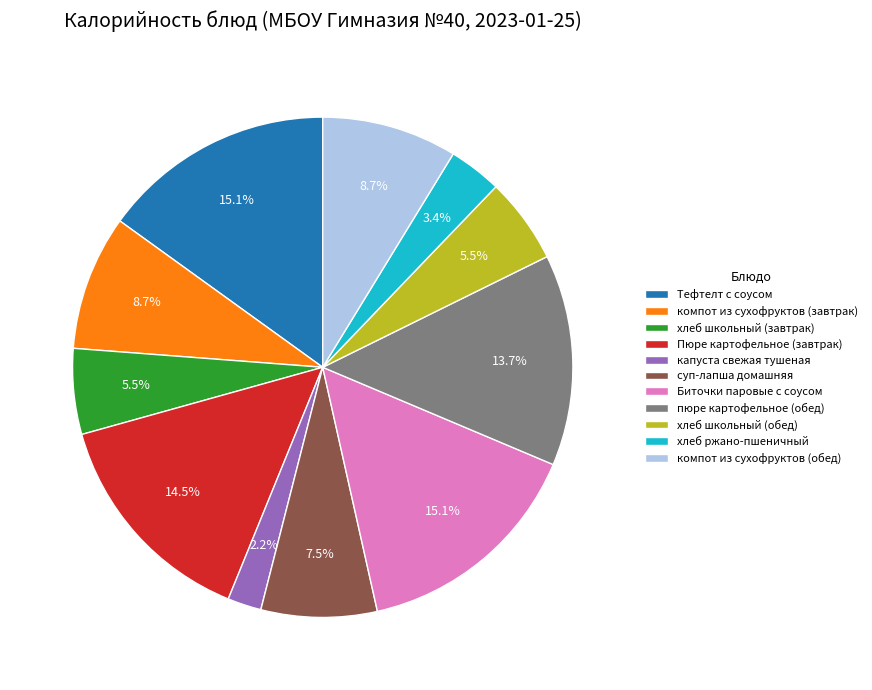

To the nearest percent, what portion does компот из сухофруктов (завтрак) represent?

9%